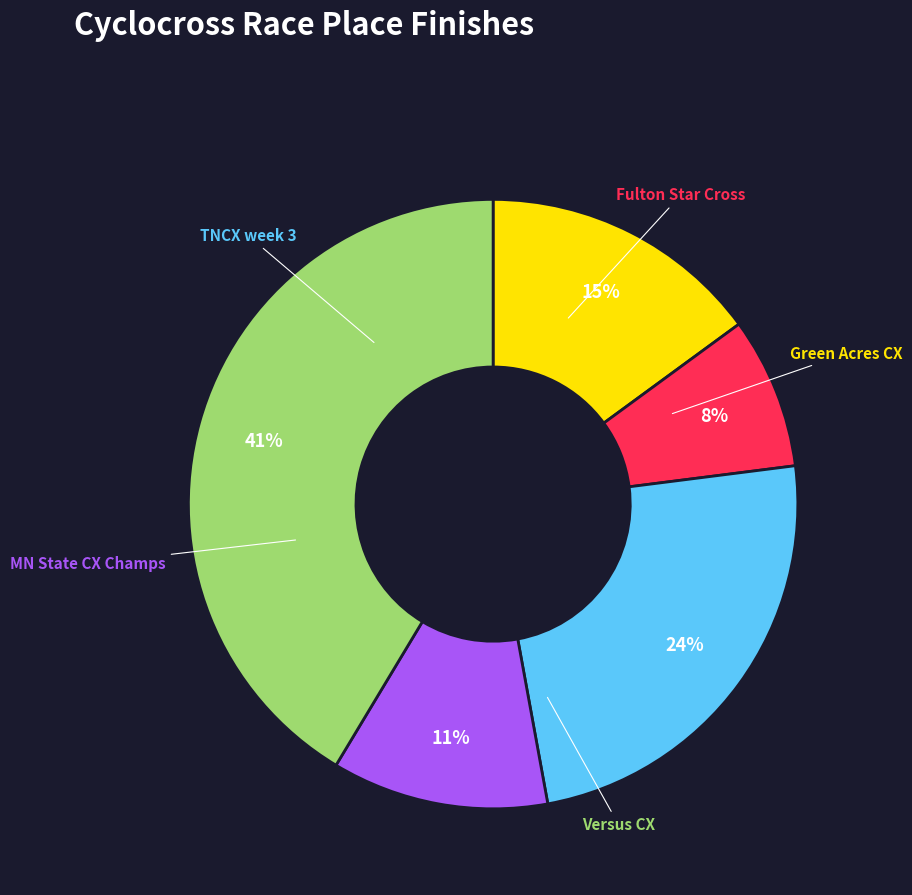

Is there a majority slice in this chart?

No